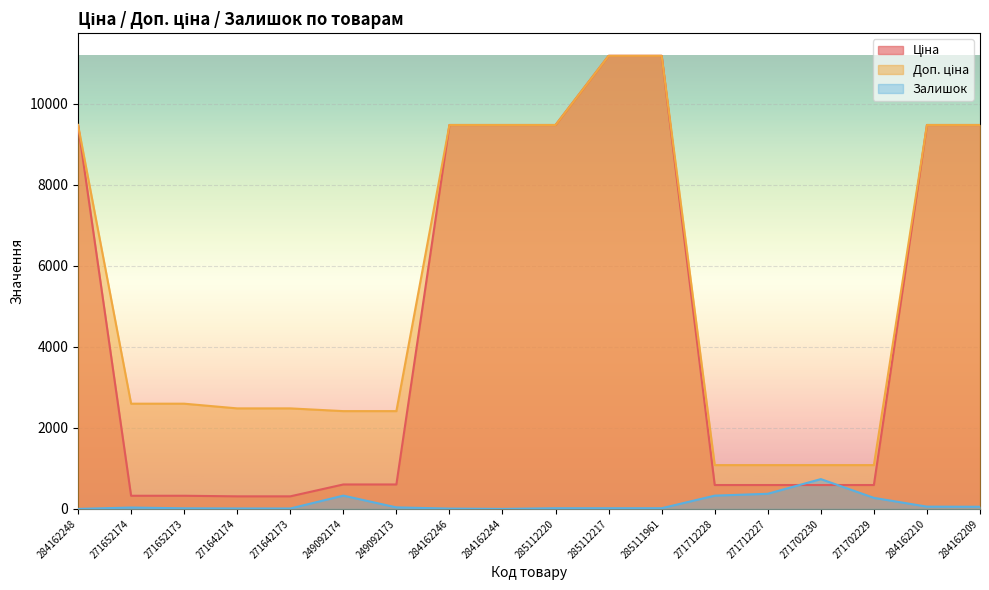

What is the difference between the second highest and minimum values in the Доп. ціна series?

10106.5